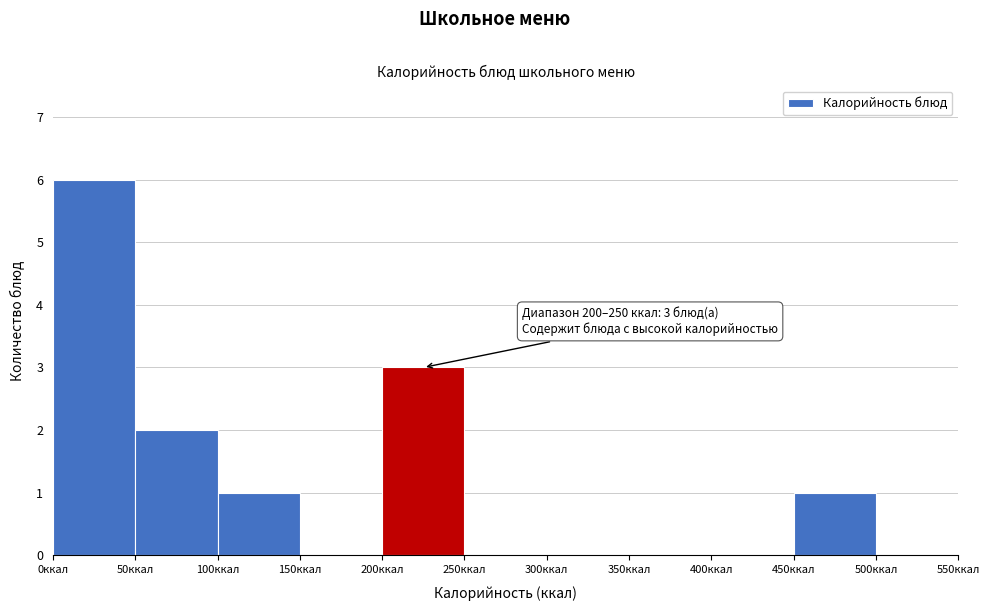

Over which range of the x-axis is the bar tallest?

0 to 50